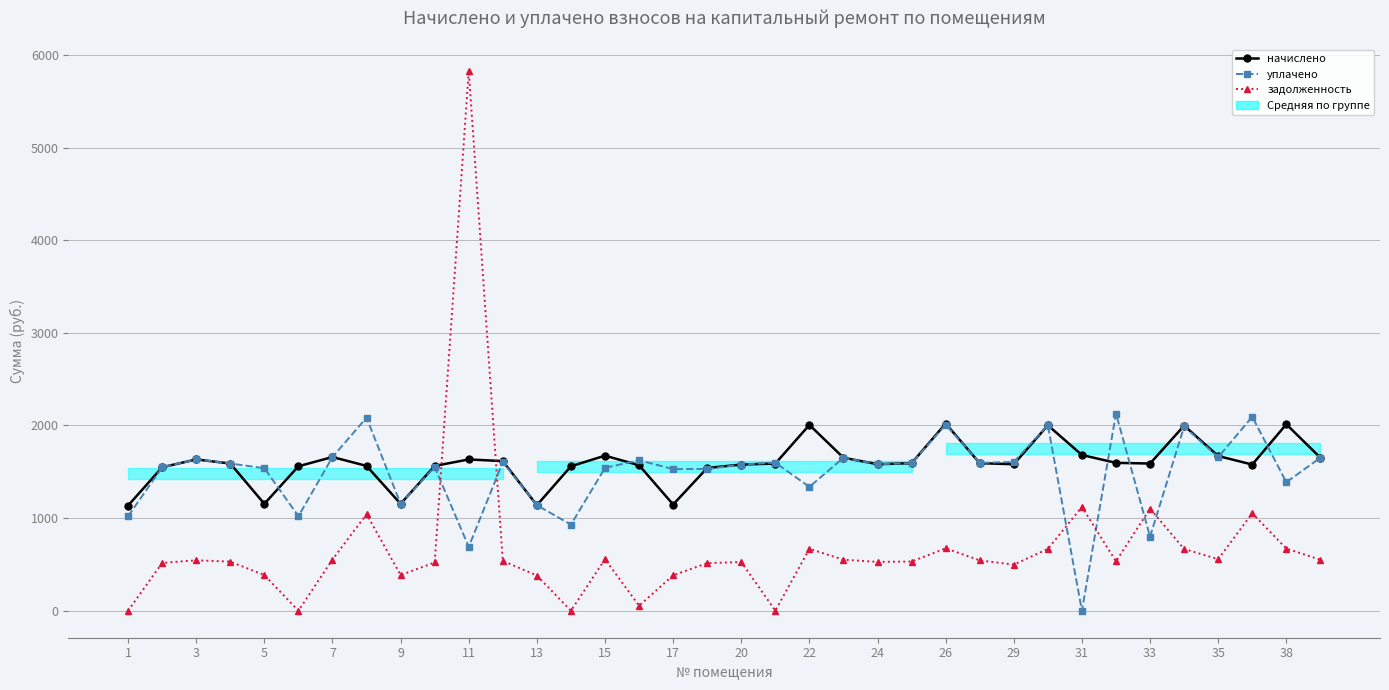

At how many categories does at least one series exceed 542?

36